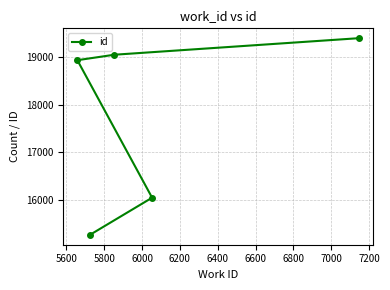

Does the chart have visible grid lines?

Yes